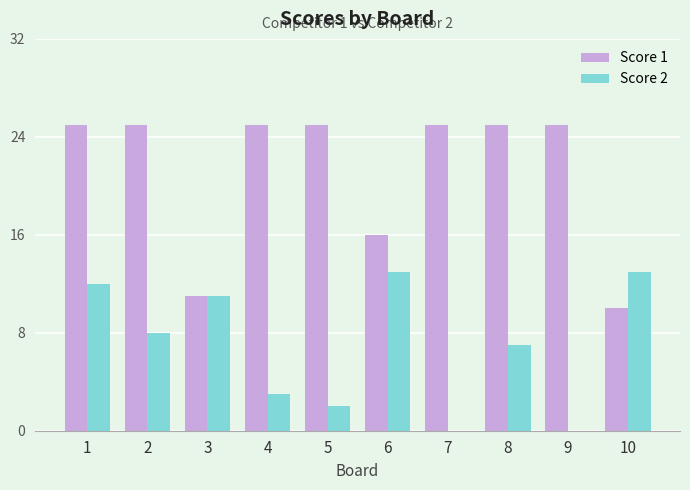

What is the total value across all series at 5?

27